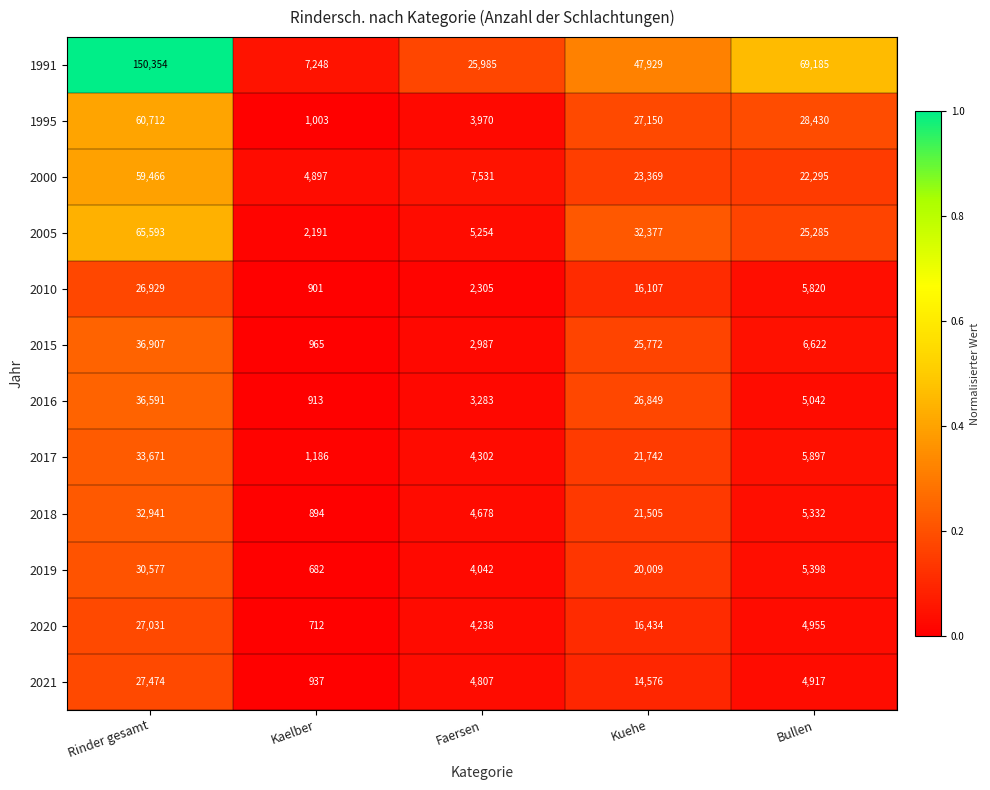

Count the number of data series in this chart.

12